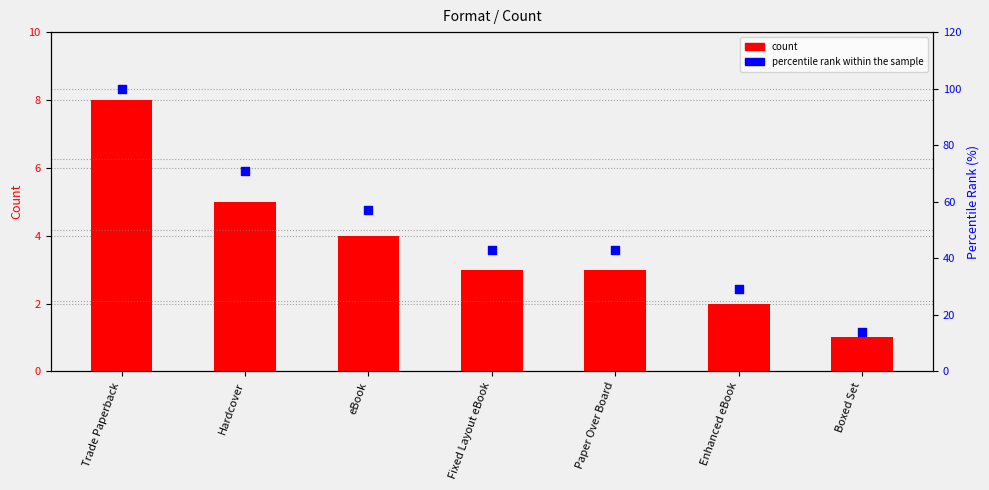

At how many categories does at least one series exceed 77?

1